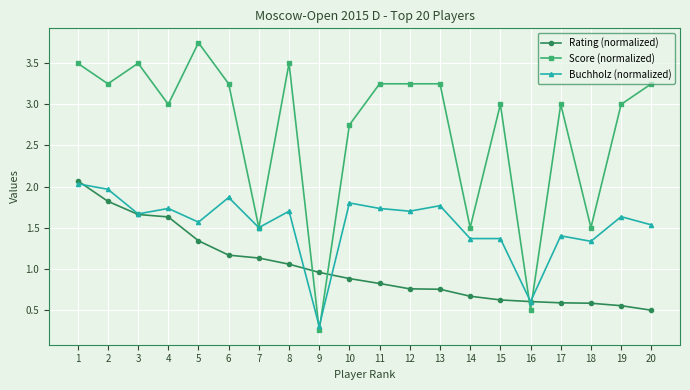

Which series has the largest range (max minus min)?

Score (normalized)